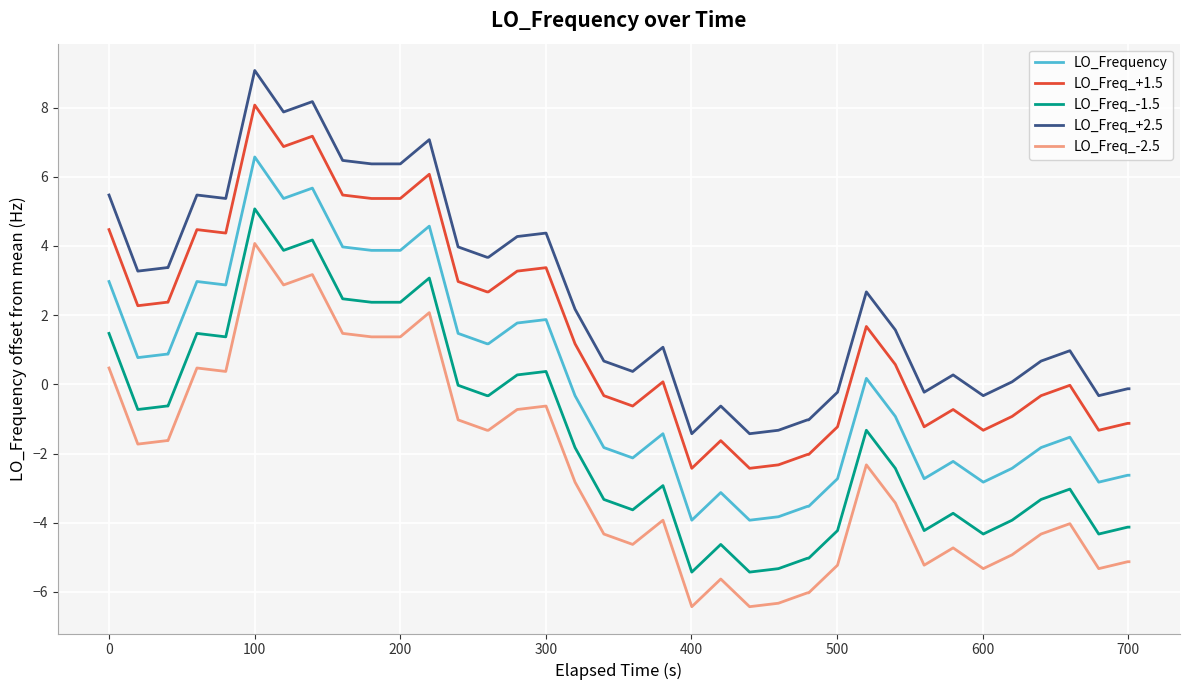

What is the difference between the maximum and minimum values in the LO_Freq_-1.5 series?

10.5